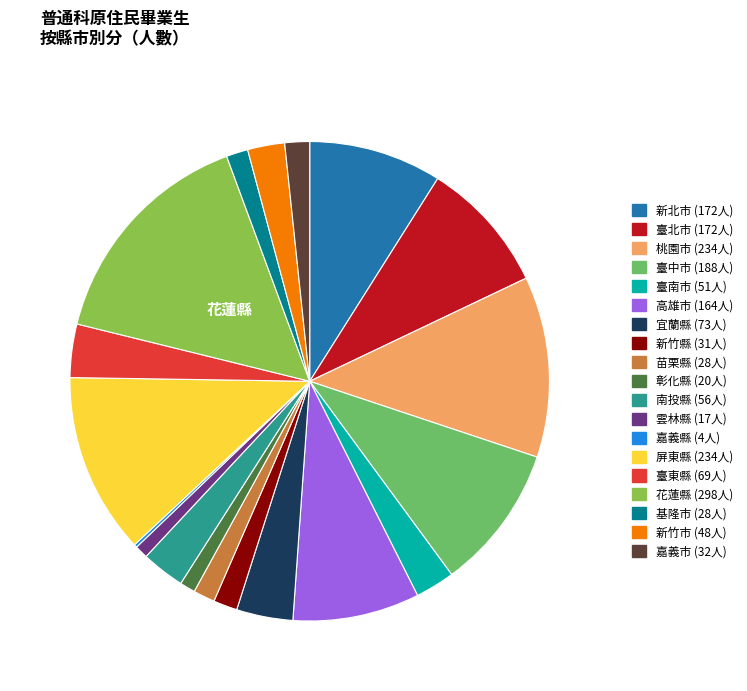

What is the ratio of the value at 雲林縣 to the value at 基隆市?

0.6